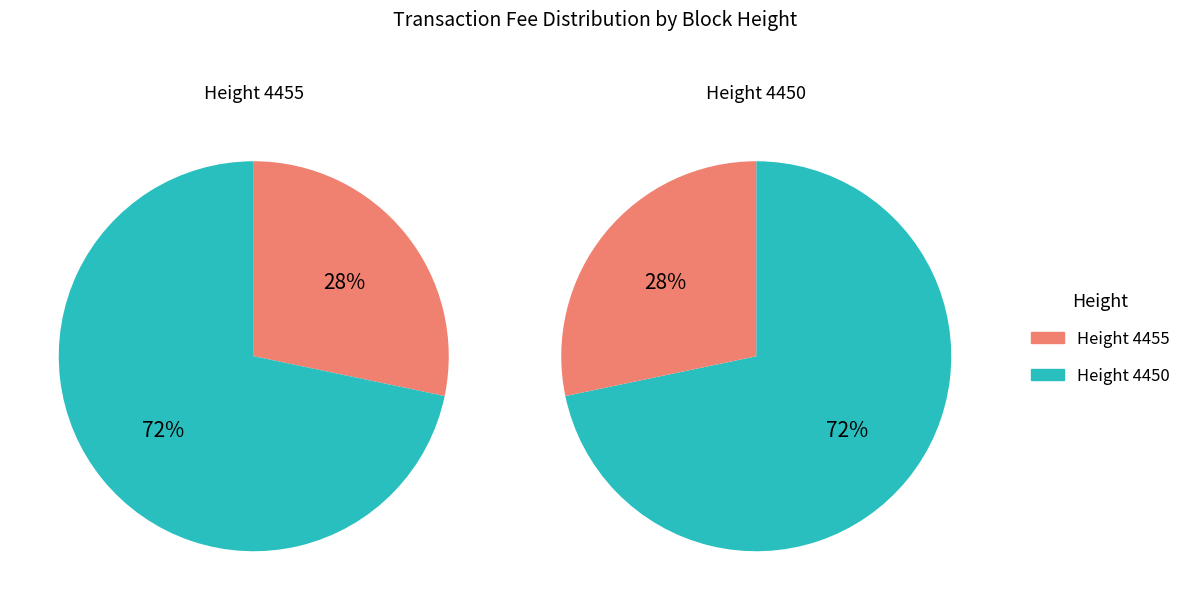

Rank the categories by value from lowest to highest.

4455, 4450